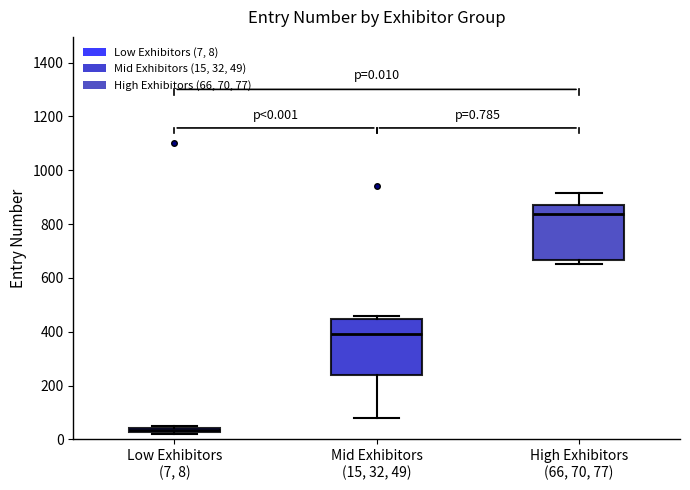

Which box has the highest median line?

High Exhibitors (66, 70, 77)